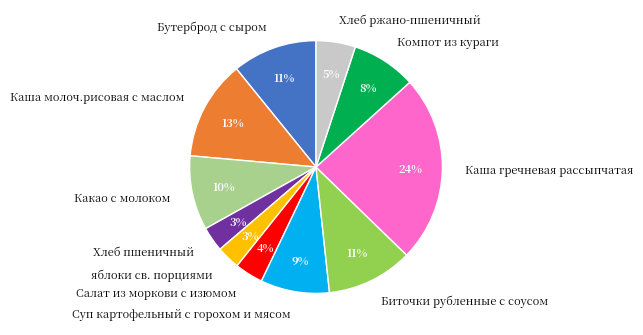

To the nearest percent, what is the difference between the largest and smallest slice percentages?

21%